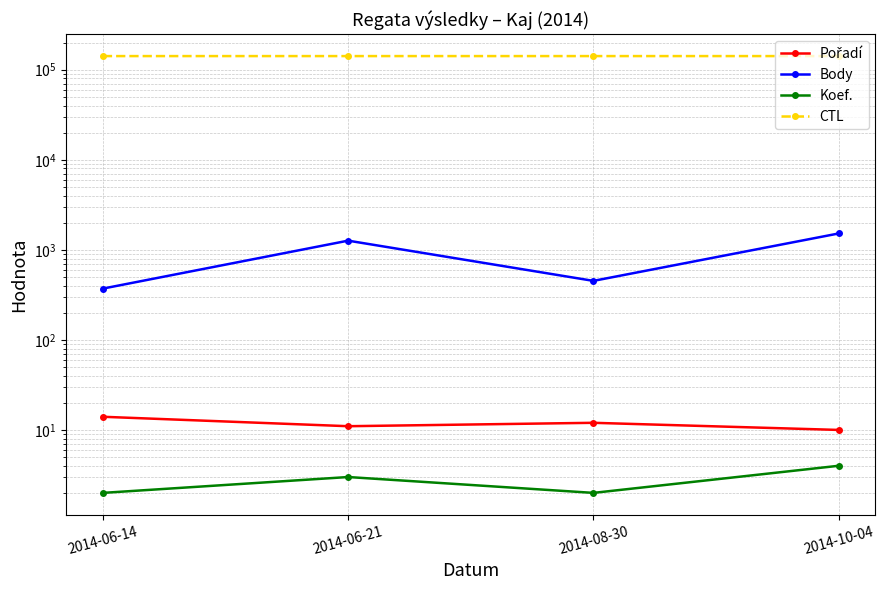

Which category has the highest value in the Body series?

2014-10-04